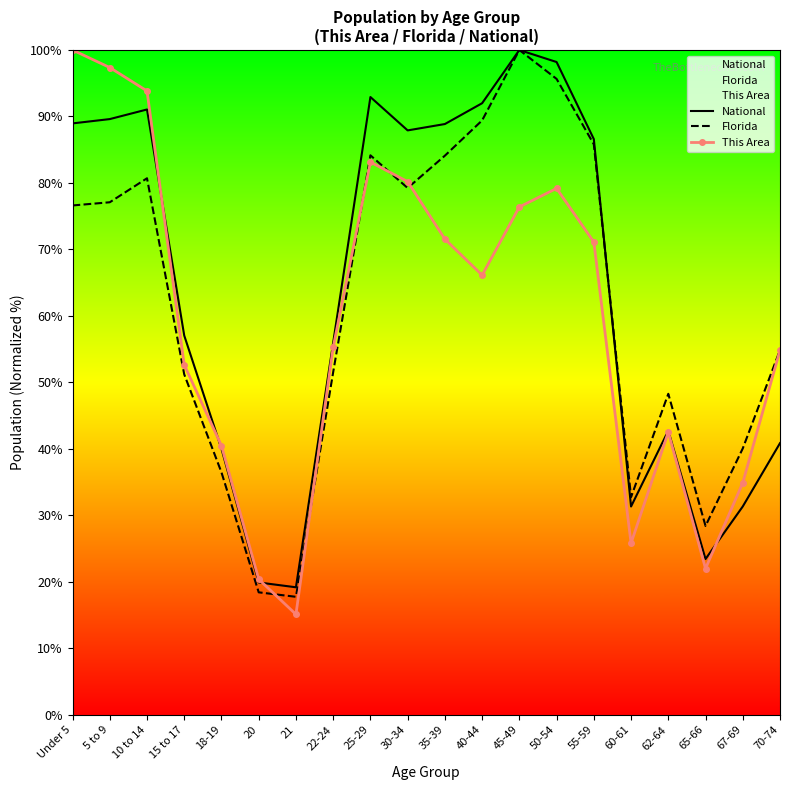

Where is Florida nearest to the value 58?

70-74